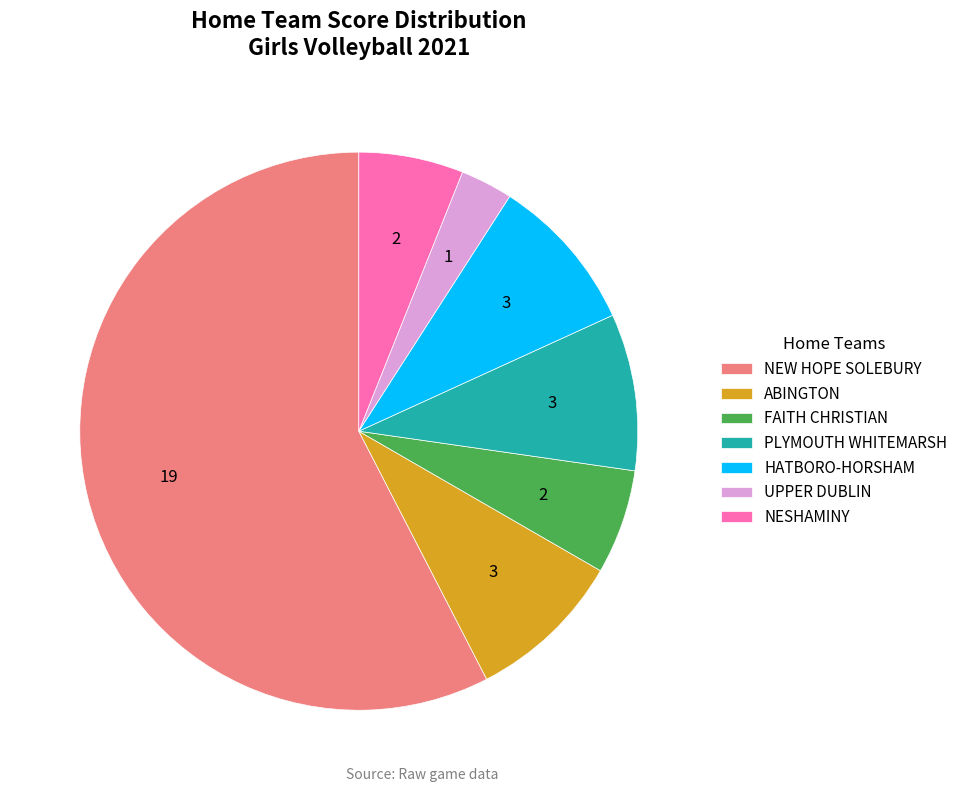

What is the largest slice in the pie chart?

NEW HOPE SOLEBURY